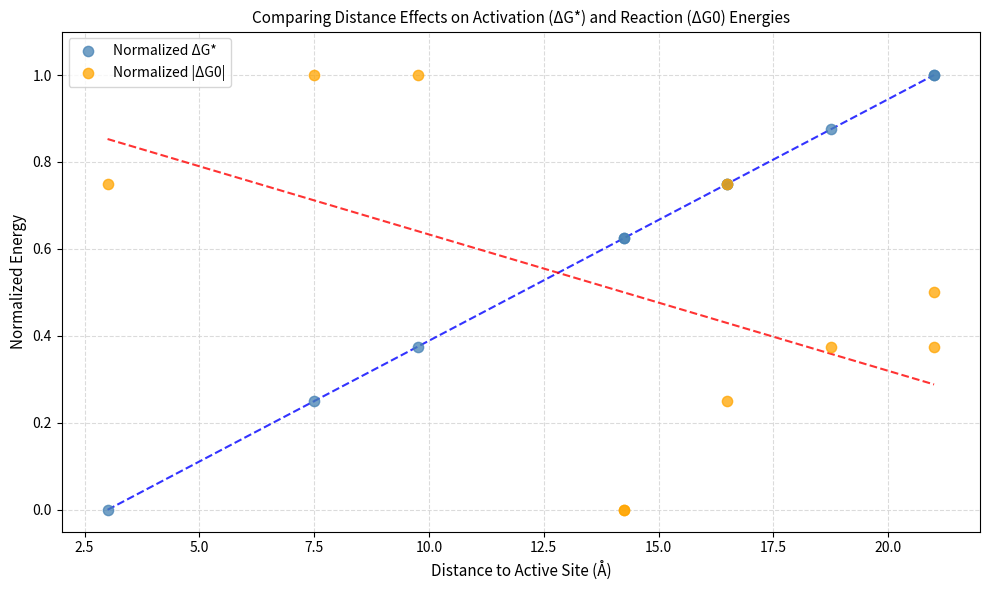

What is the X range (max minus min) for the scatter plot?

18.0